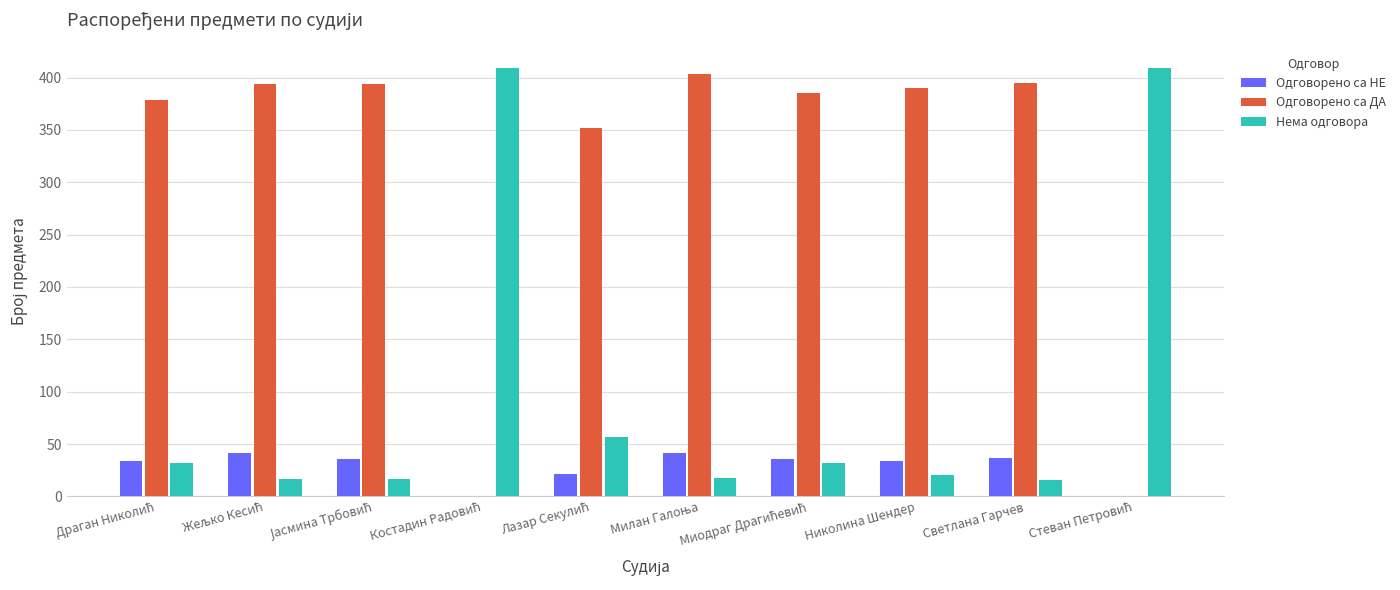

Is it true that Одговорено са ДА equals 395 at Светлана Гарчев?

True